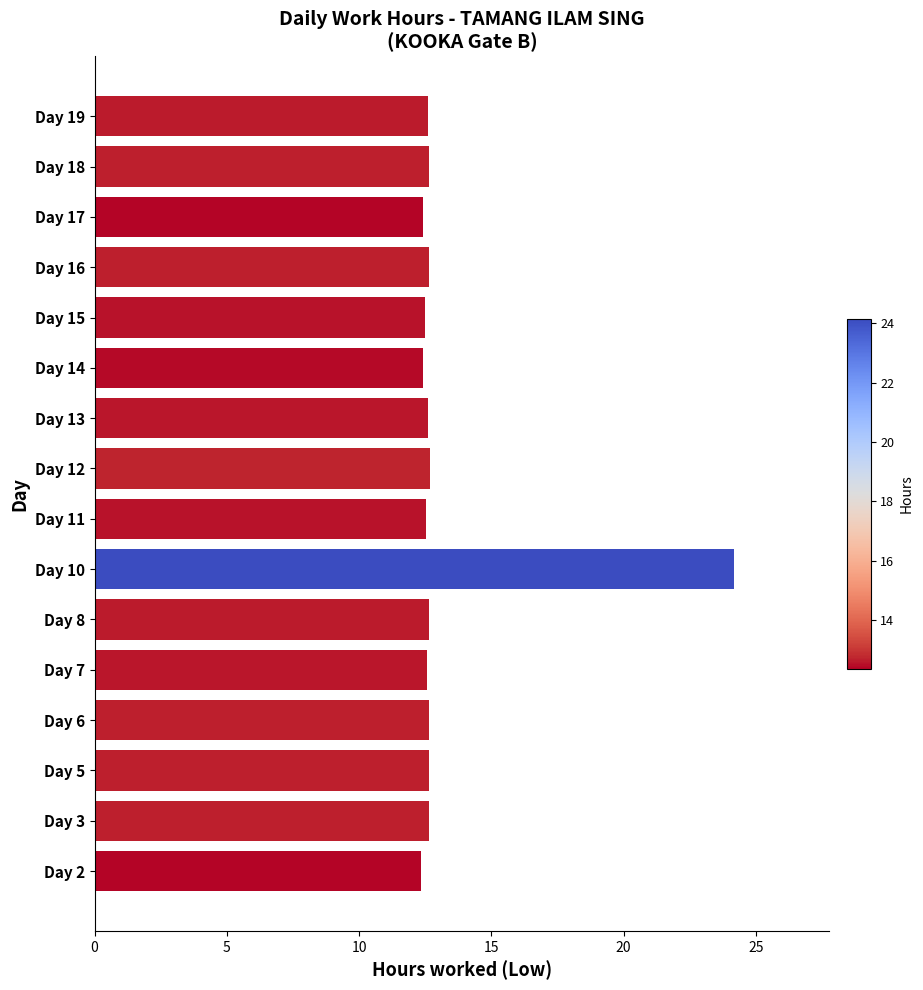

True or false: the data shows 12.5 at Day 11.

True